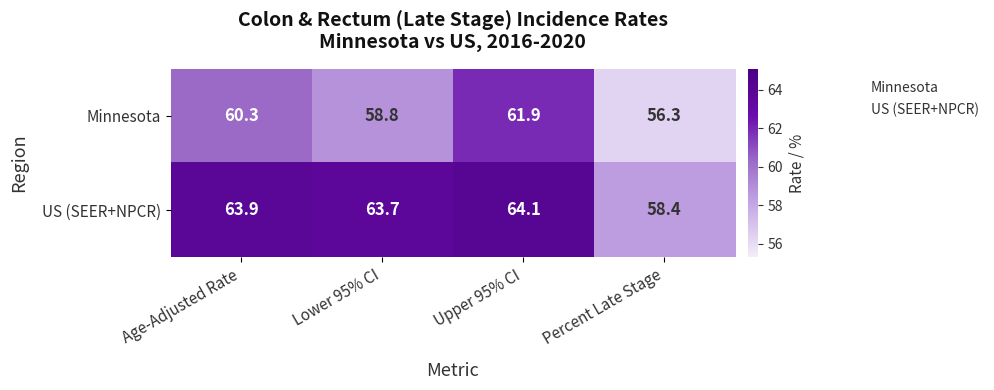

Is it true that Minnesota equals 60.3 at Age-Adjusted Rate?

True